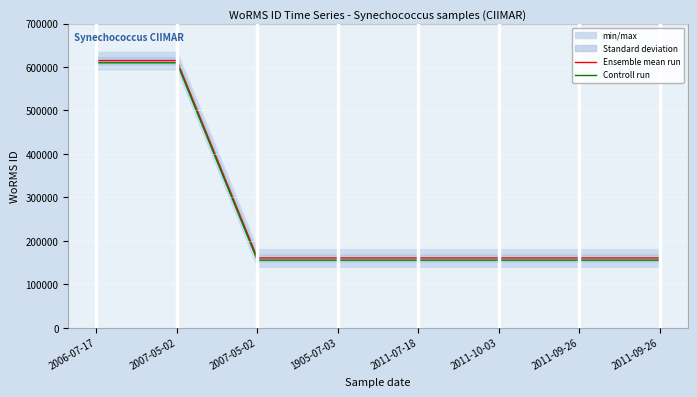

What is the label of the 5th point from the left?

2011-07-18